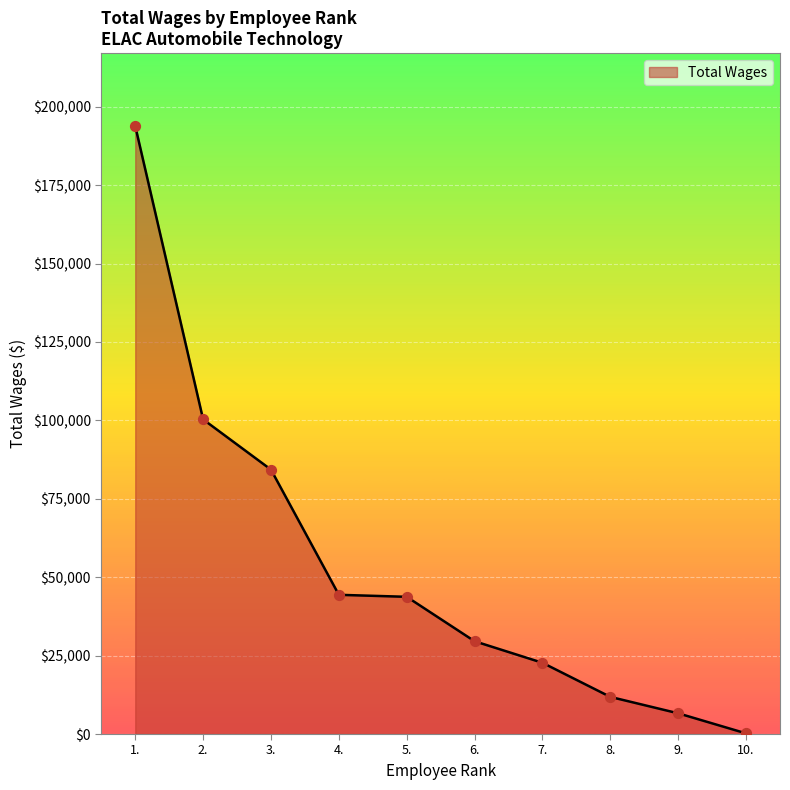

Between 8. and 6., which is larger?

6.